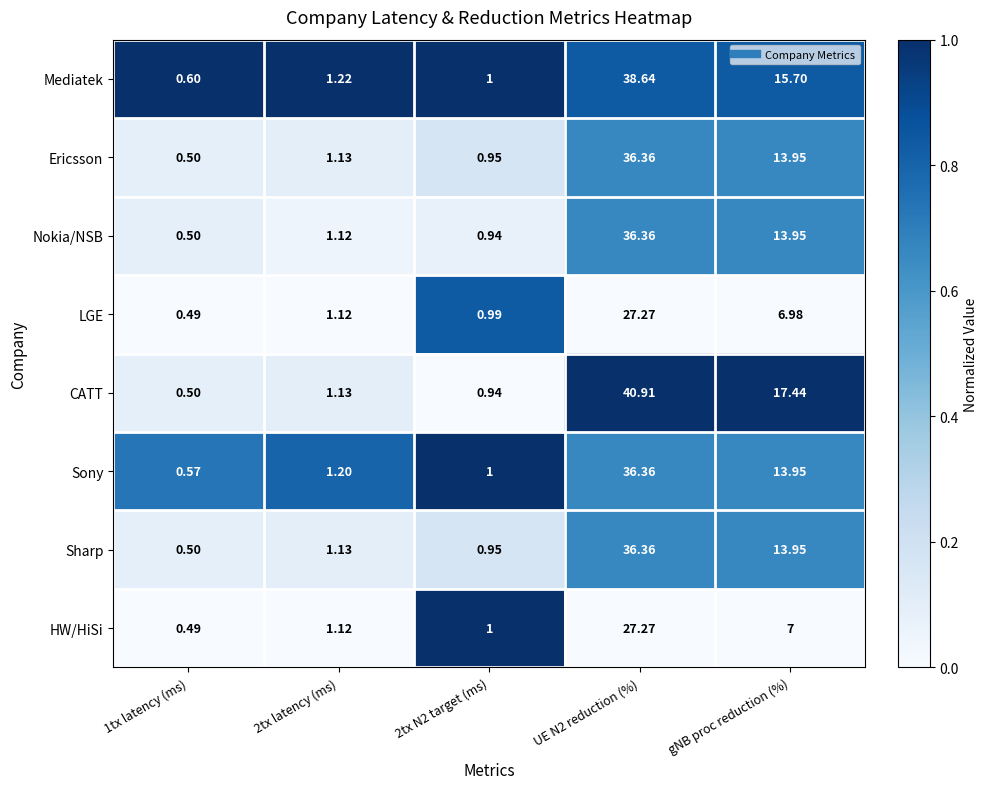

Which category has the lowest value across all series?

1tx latency (ms)